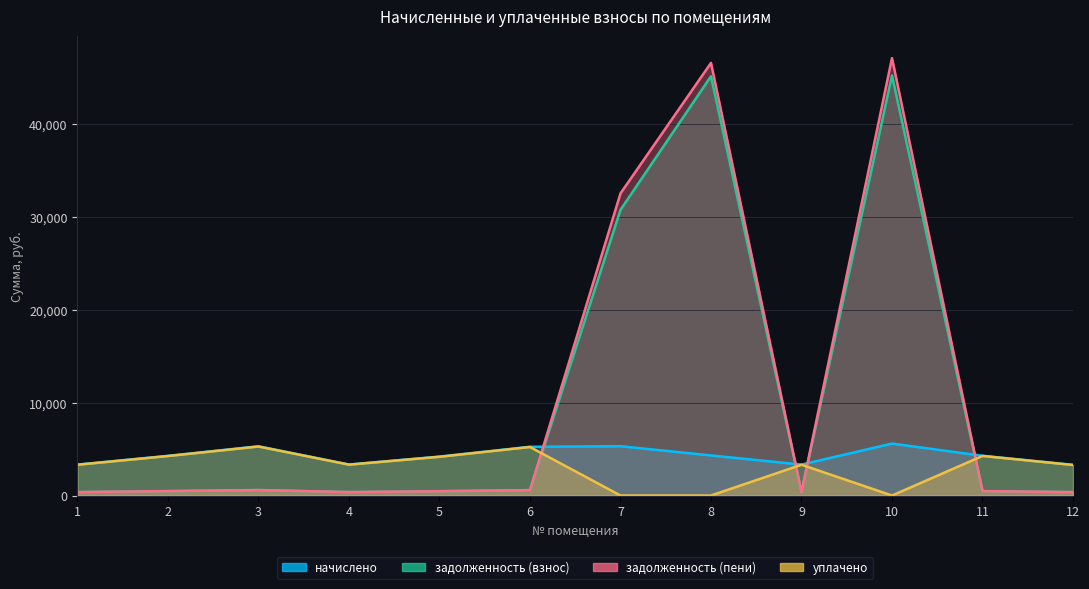

At how many categories does at least one series exceed 33593?

2